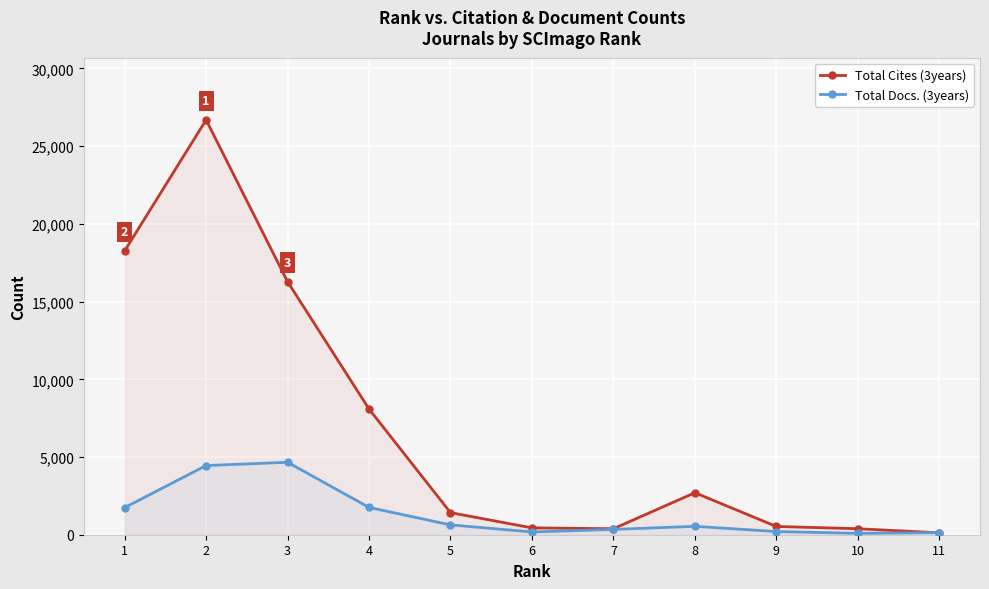

At 6, list the series in order from largest to smallest.

Total Cites (3years), Total Docs. (3years)